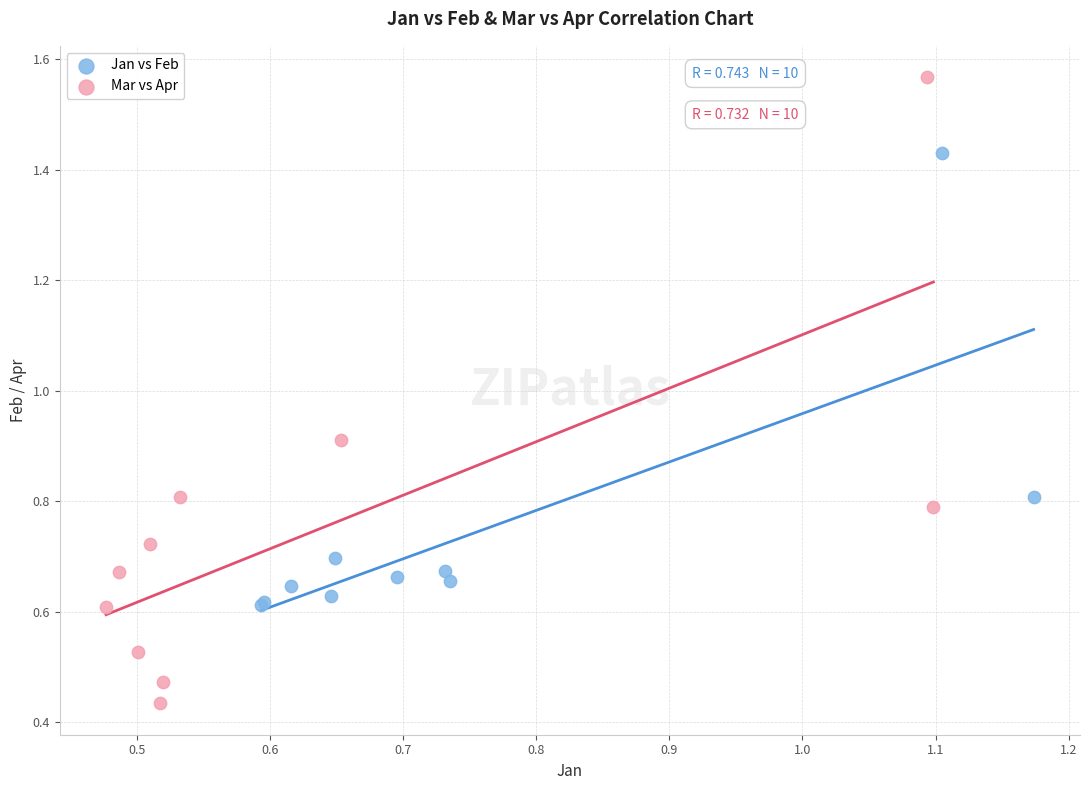

Which series contains the lowest Y value?

Mar vs Apr